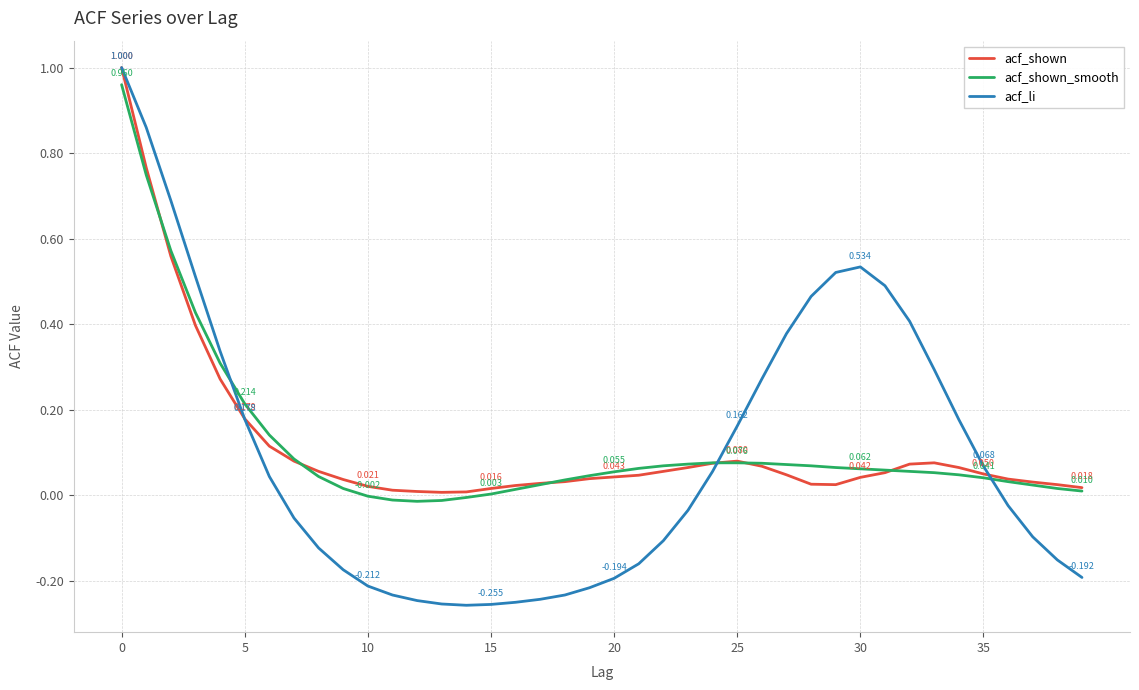

Which series has the largest range (max minus min)?

acf_li